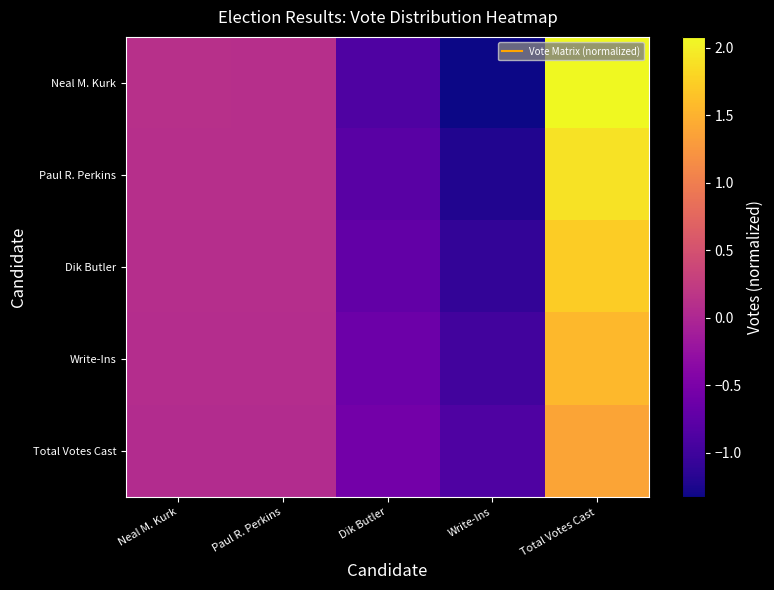

Reading left to right, list all the values displayed in this chart.

Neal M. Kurk: Neal M. Kurk=0.1	Paul R. Perkins=0.1	Dik Butler=-0.9	Write-Ins=-1.3	Total Votes Cast=2.1
Paul R. Perkins: Neal M. Kurk=0.1	Paul R. Perkins=0.1	Dik Butler=-0.8	Write-Ins=-1.2	Total Votes Cast=1.9
Dik Butler: Neal M. Kurk=0.1	Paul R. Perkins=0.1	Dik Butler=-0.7	Write-Ins=-1.1	Total Votes Cast=1.7
Write-Ins: Neal M. Kurk=0.1	Paul R. Perkins=0.1	Dik Butler=-0.6	Write-Ins=-1.0	Total Votes Cast=1.6
Total Votes Cast: Neal M. Kurk=0.1	Paul R. Perkins=0.1	Dik Butler=-0.6	Write-Ins=-0.9	Total Votes Cast=1.4